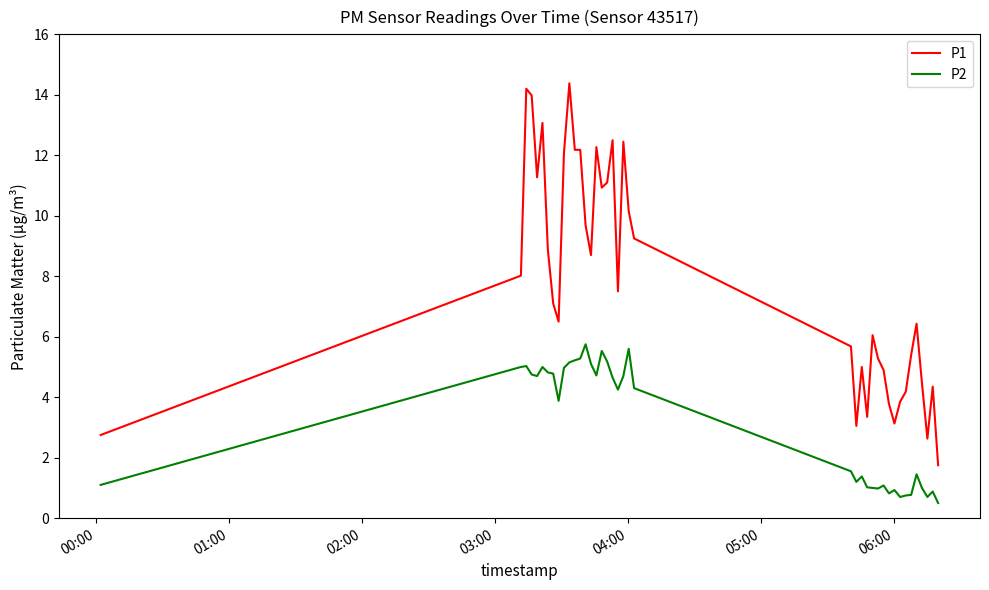

What is the average value of the P1 series?

7.9